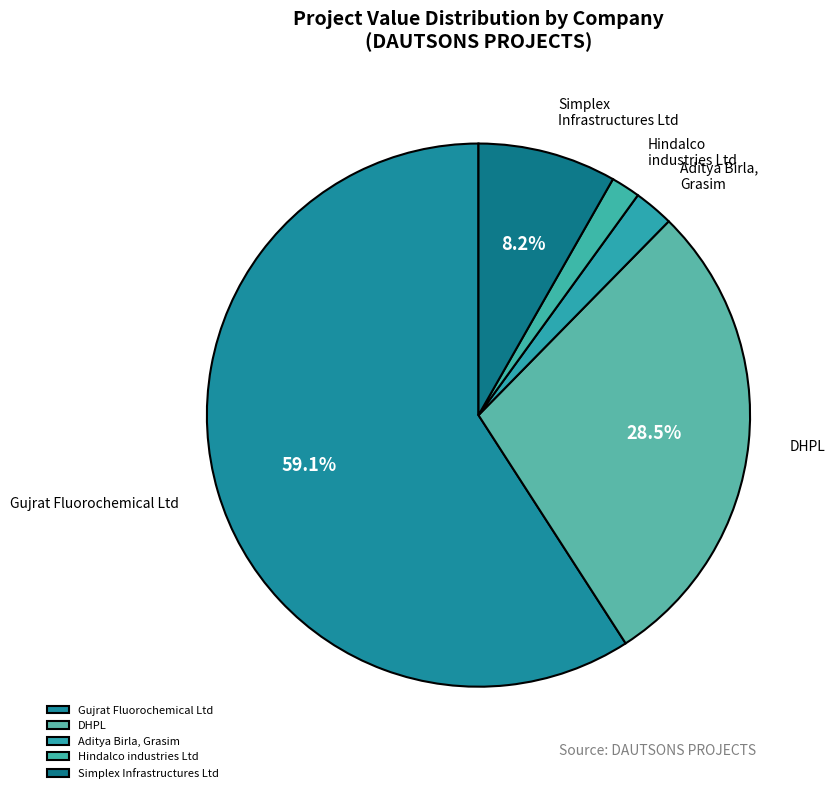

Does Gujrat Fluorochemical Ltd account for over 50% of the chart?

Yes